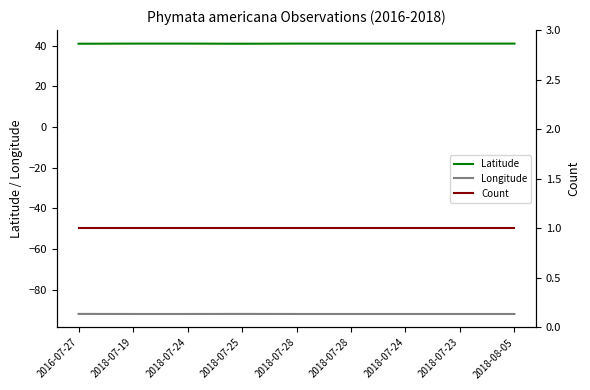

What is the label of the 3rd point from the right?

2018-07-24